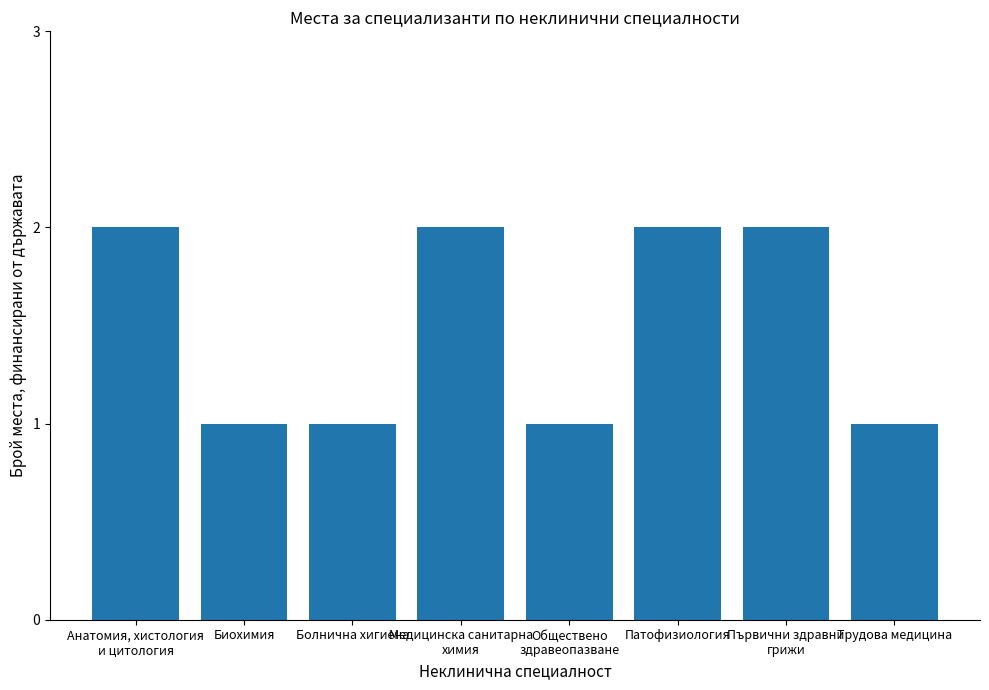

How many bars are there in total?

8